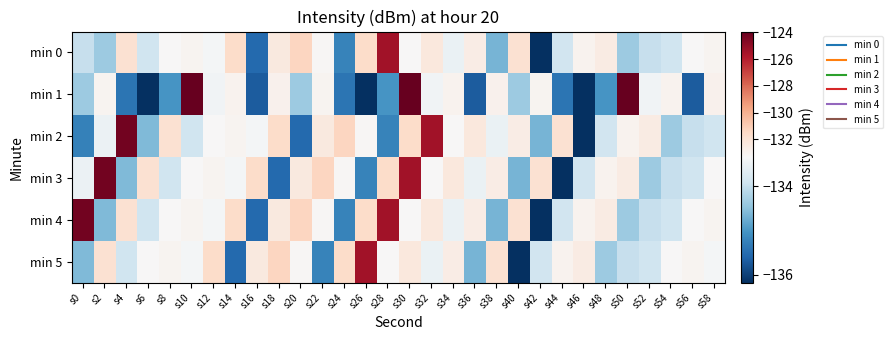

What is the total value across all series at s6?

-803.8